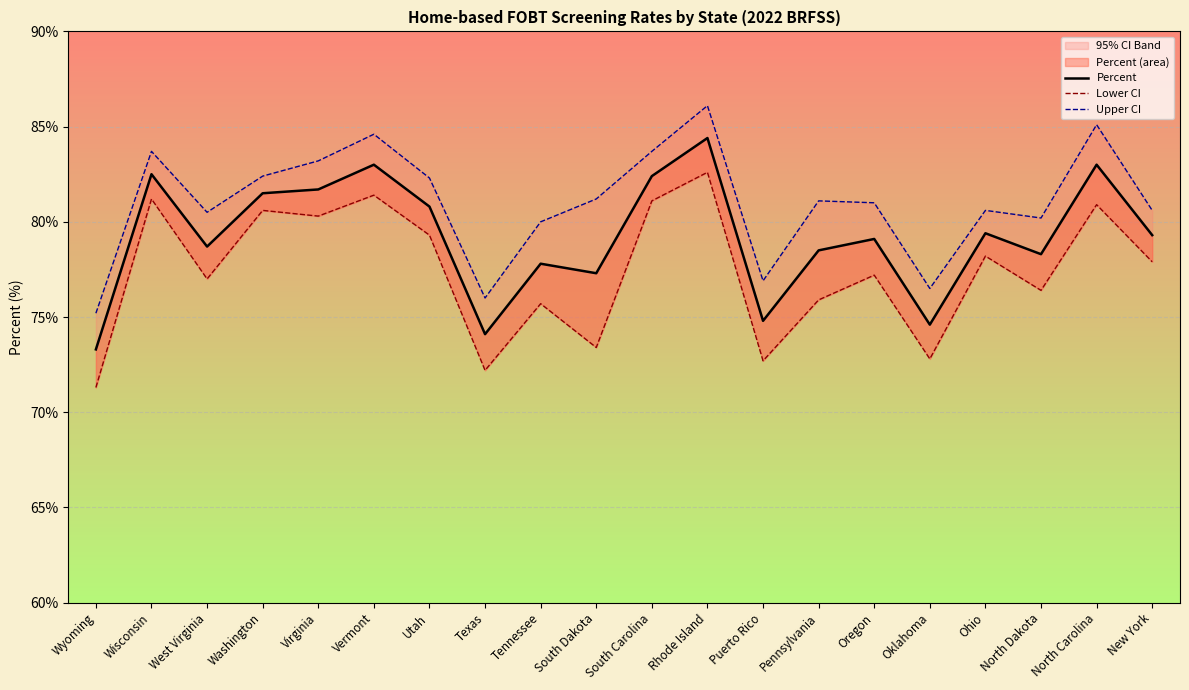

How many lines are shown in the chart?

3